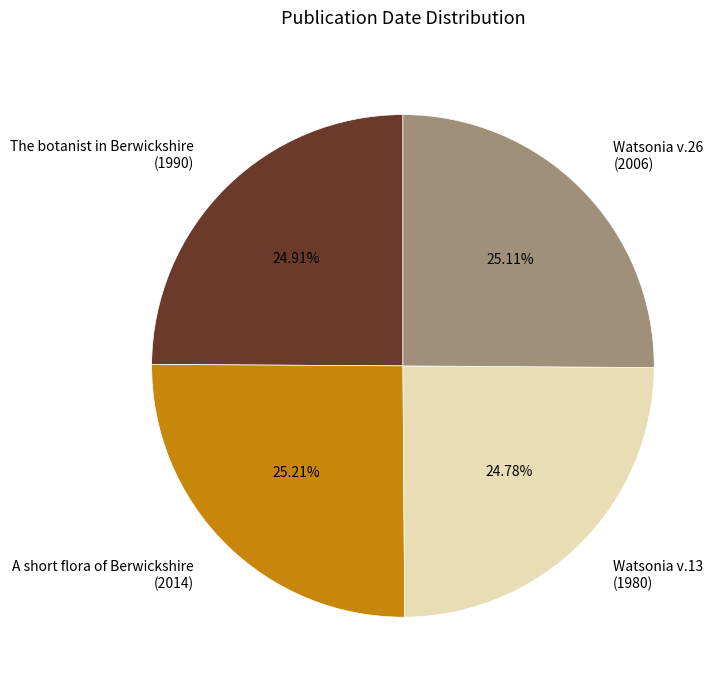

Count the number of slices in the pie.

4